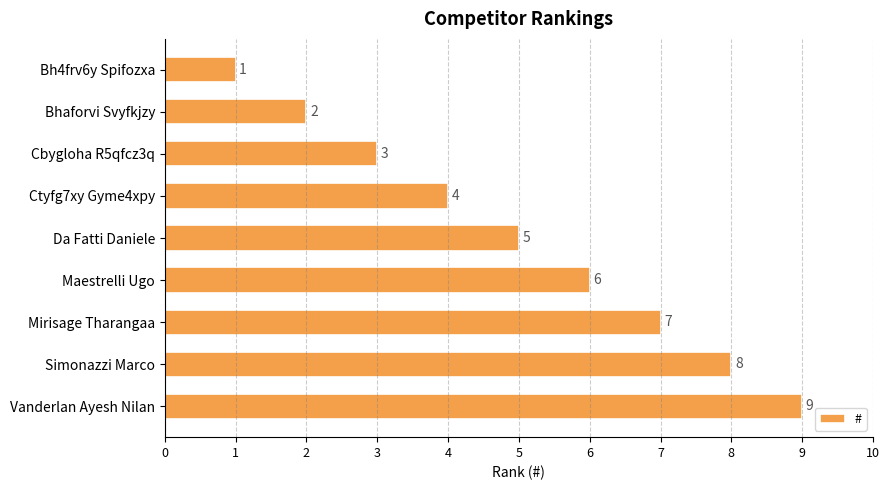

Rank the categories by value from lowest to highest.

Bh4frv6y Spifozxa, Bhaforvi Svyfkjzy, Cbygloha R5qfcz3q, Ctyfg7xy Gyme4xpy, Da Fatti Daniele, Maestrelli Ugo, Mirisage Tharangaa, Simonazzi Marco, Vanderlan Ayesh Nilan